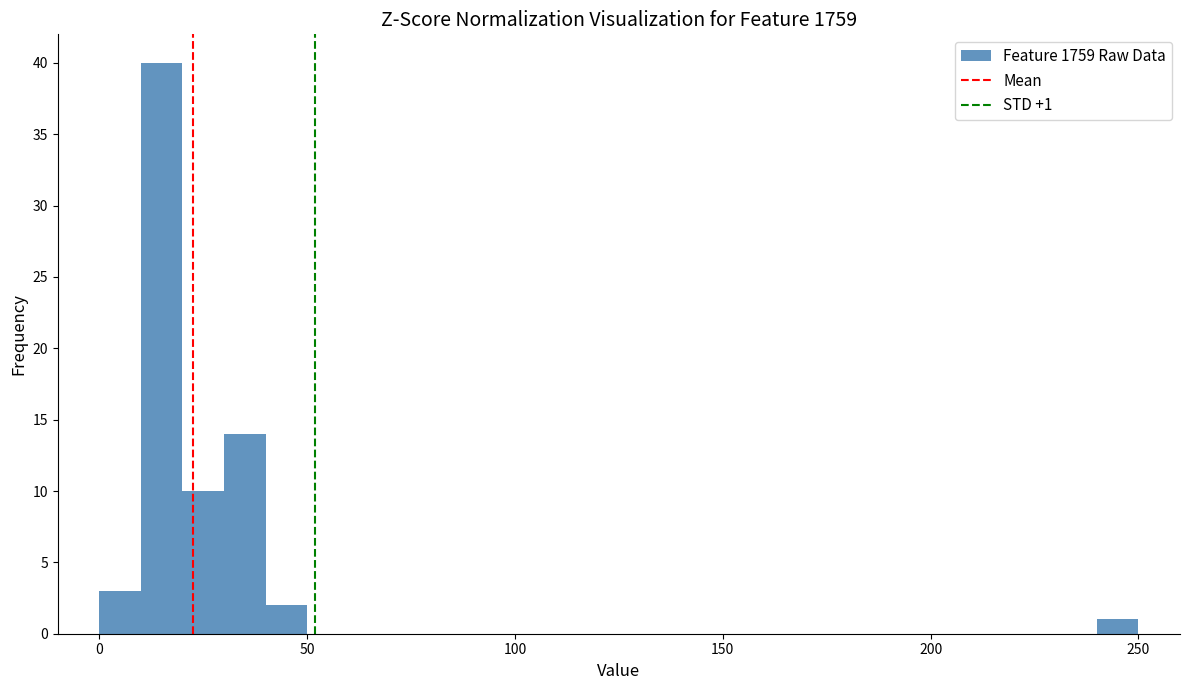

Around what value on the x-axis is the tallest bar? Give the approximate position of its centre, as read against the axis.

15